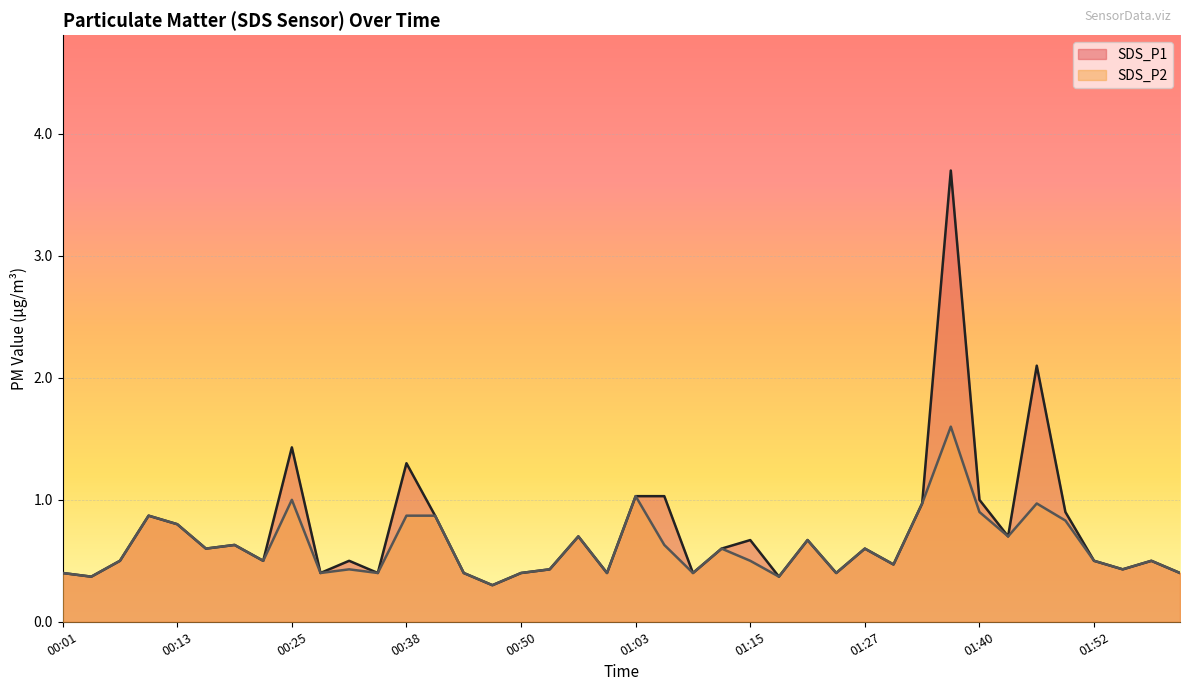

What is the sum of the SDS_P1 values at 00:44 and 00:19?

1.0